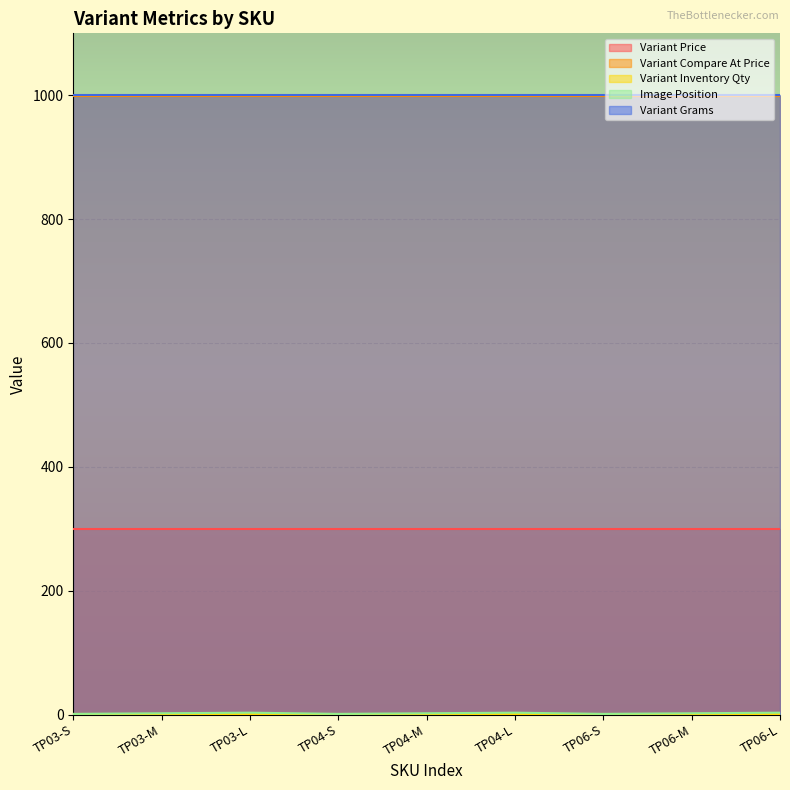

At which label does Variant Grams reach its peak?

TP03-S